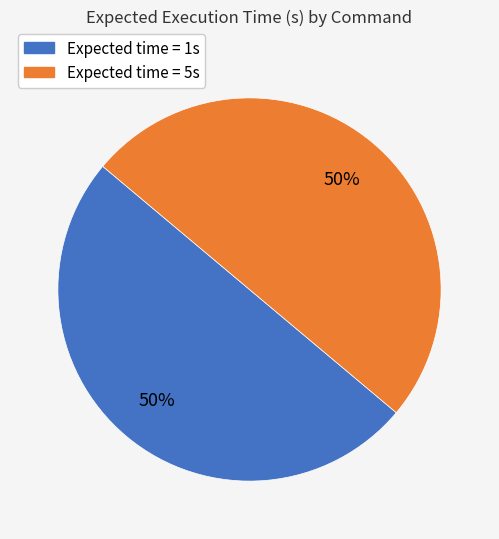

To the nearest percent, what is the average slice percentage?

50%